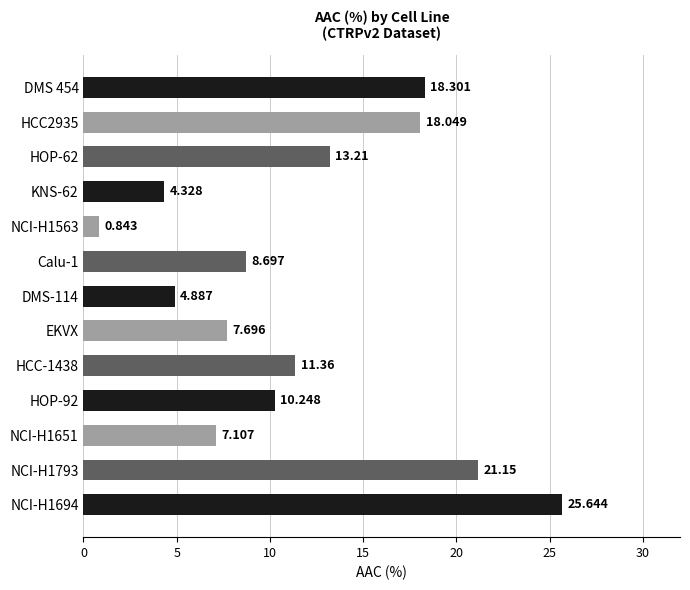

What is the difference between the second highest and second lowest values?

16.8